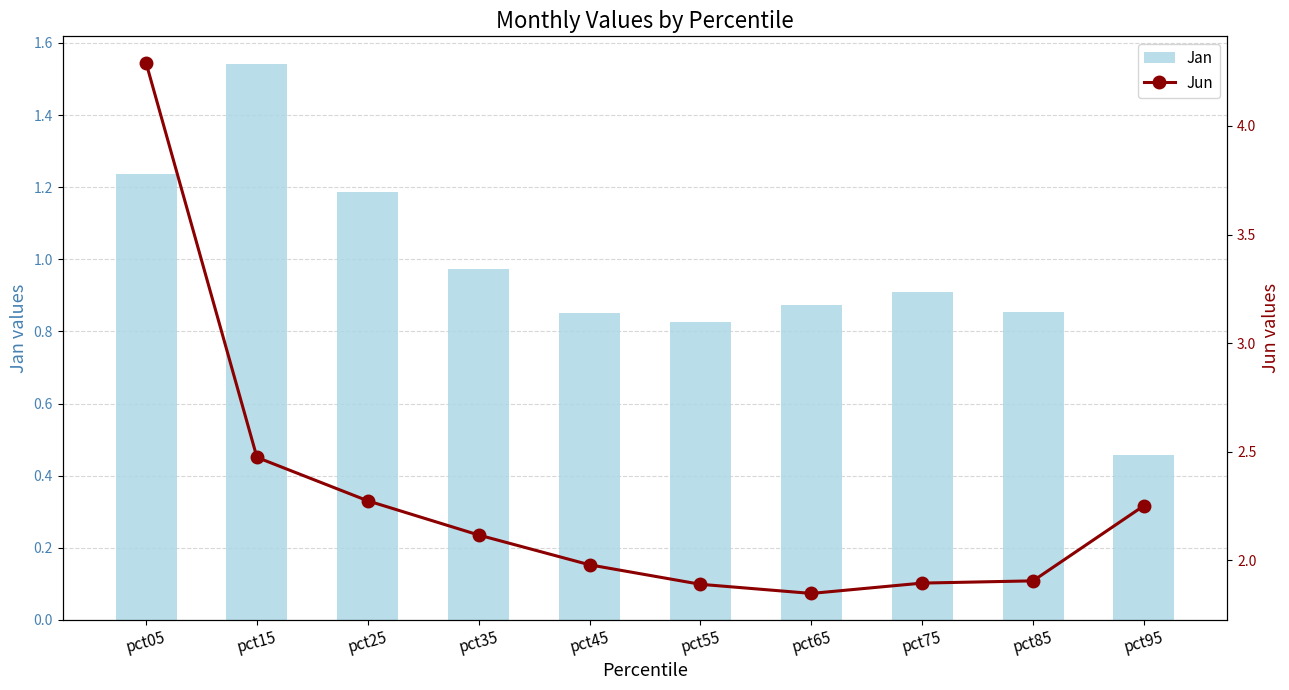

True or false: Jun has a value of 1.9 at pct75.

True